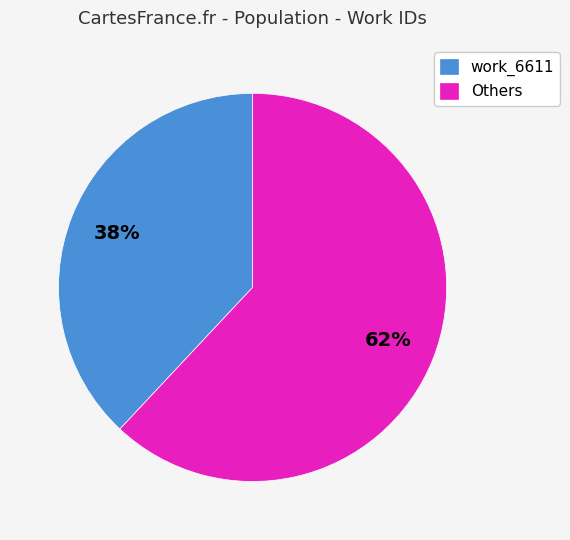

To the nearest percent, what portion does Others represent?

62%